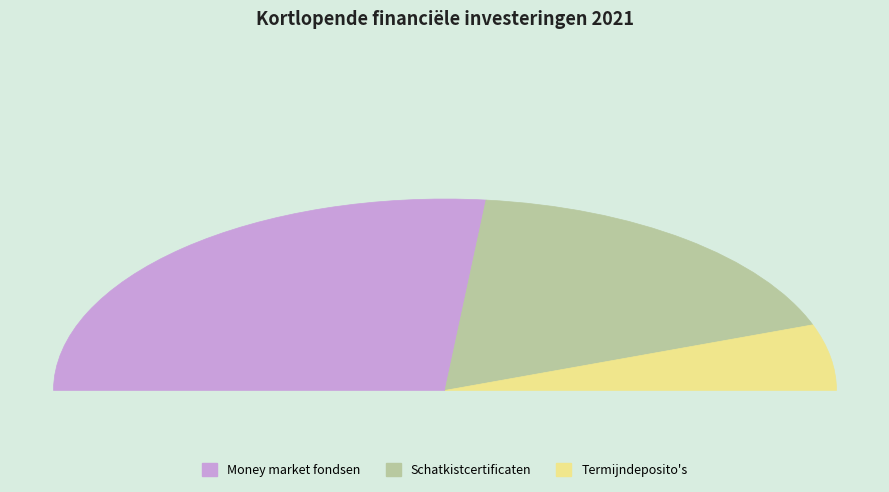

To the nearest percent, what percentage of the pie is Money market fondsen?

53%